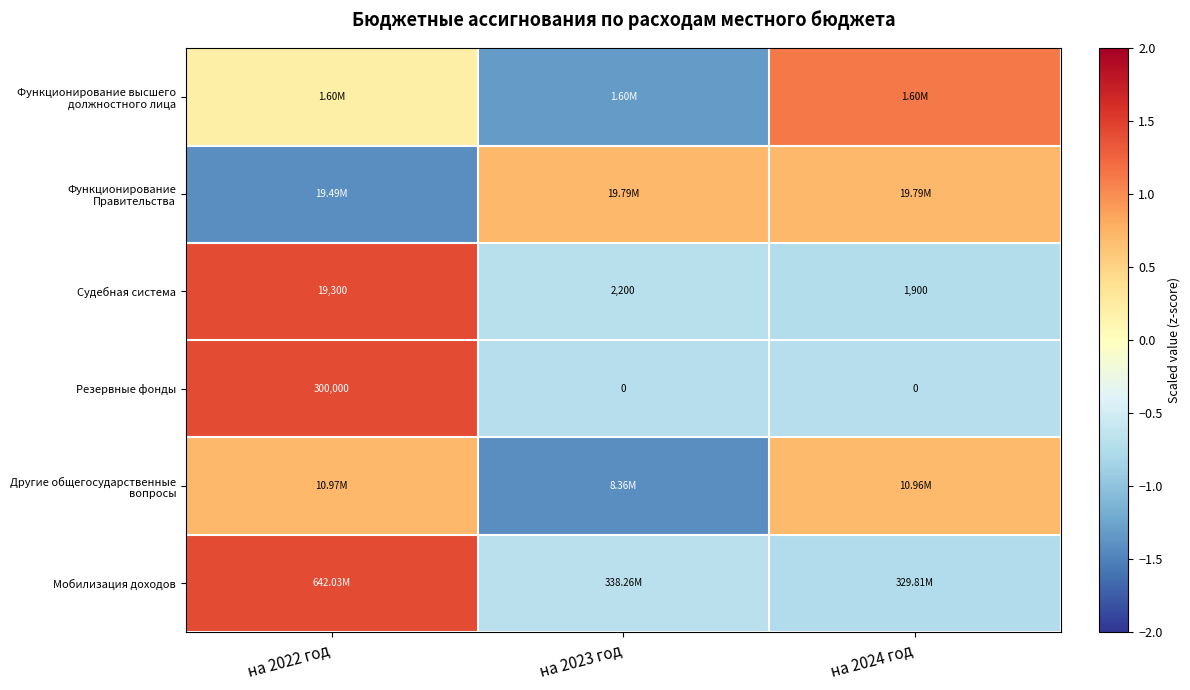

Is the value of Судебная система at на 2022 год greater than the value of Резервные фонды at на 2022 год?

No